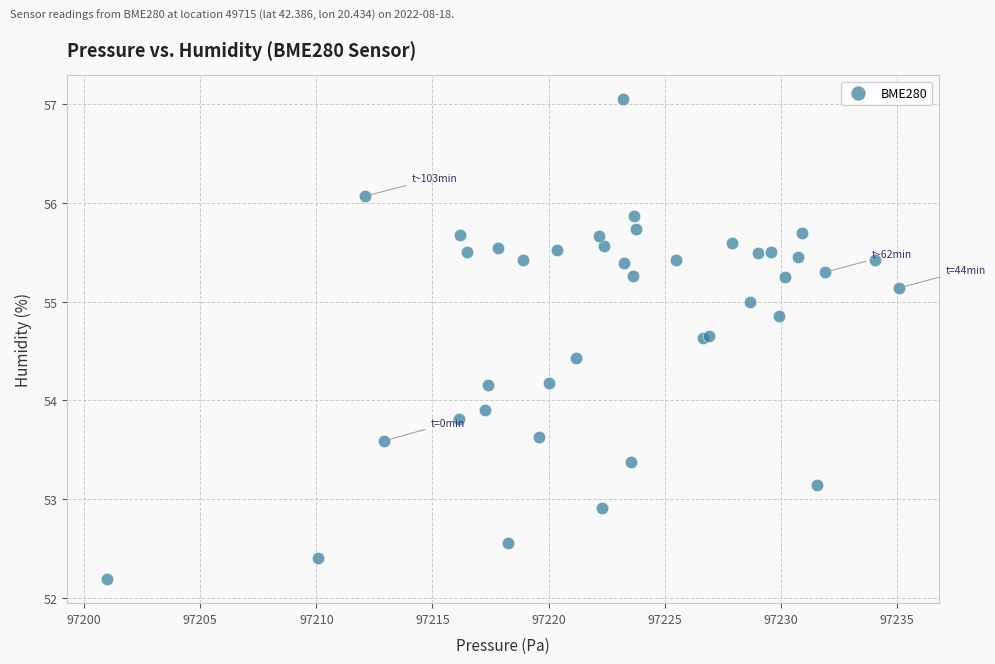

What Y value in the scatter plot is closest to 54?

53.9